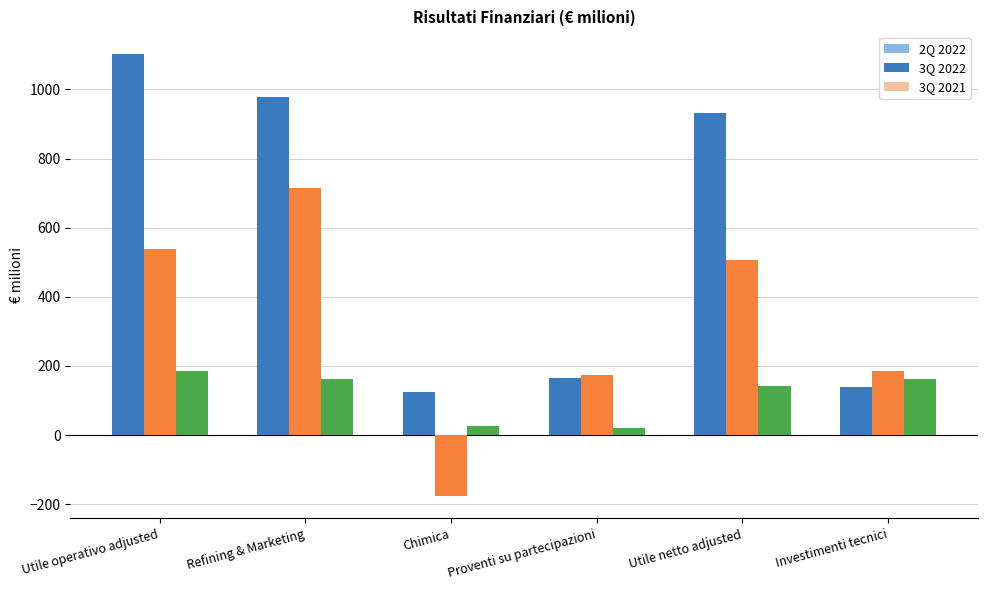

What is the label of the 2nd bar from the left?

Refining & Marketing